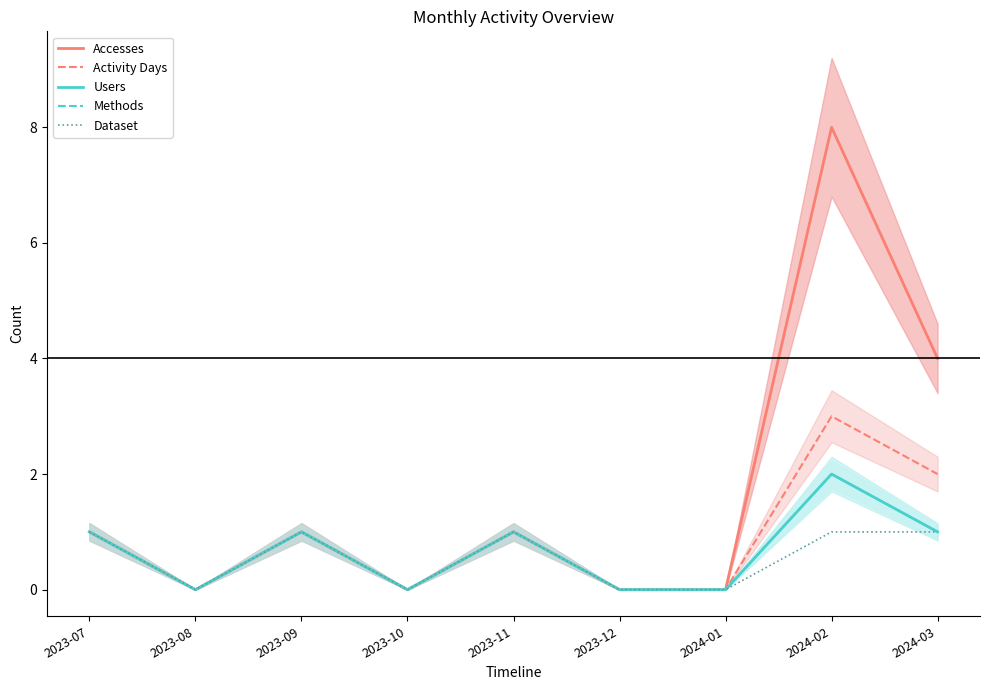

What is the label of the 4th point from the left?

2023-10